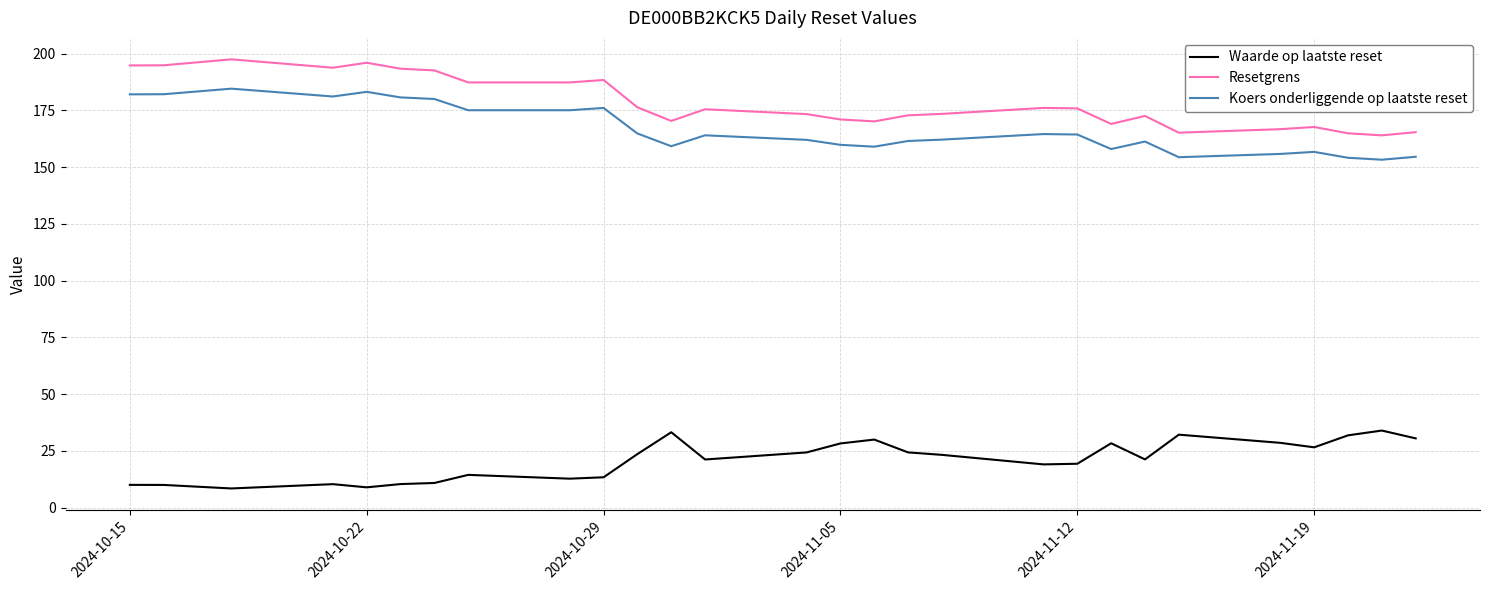

Which series has the widest spread of values?

Resetgrens